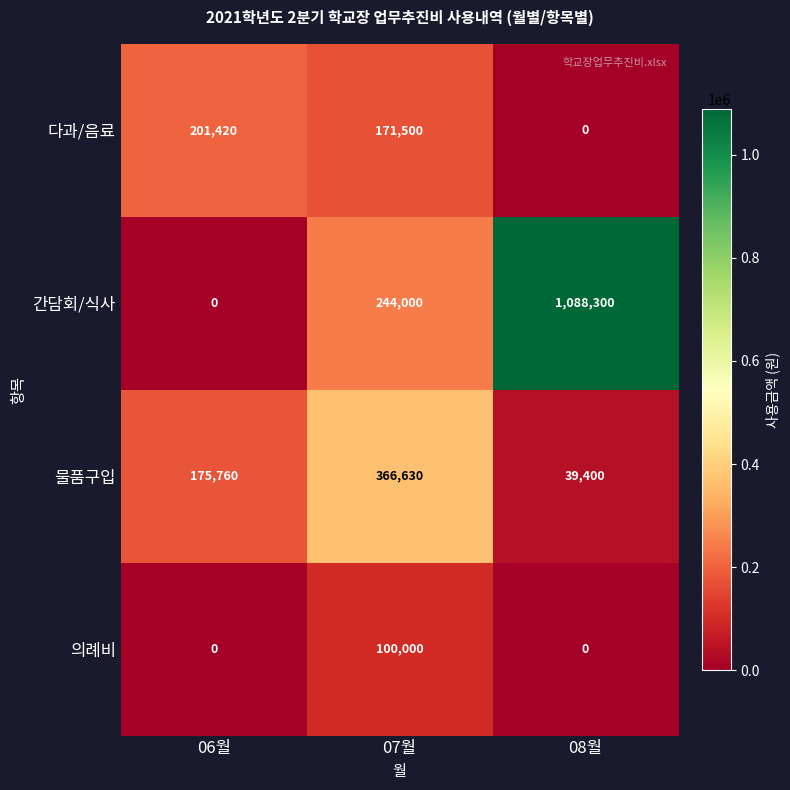

True or false: 물품구입 has a value of 39400 at 08월.

True